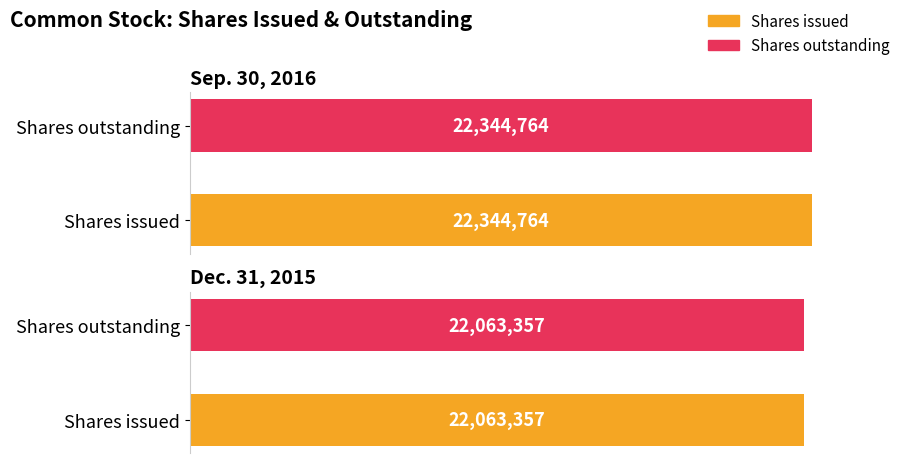

What is the label of the 2nd bar from the right?

Shares issued